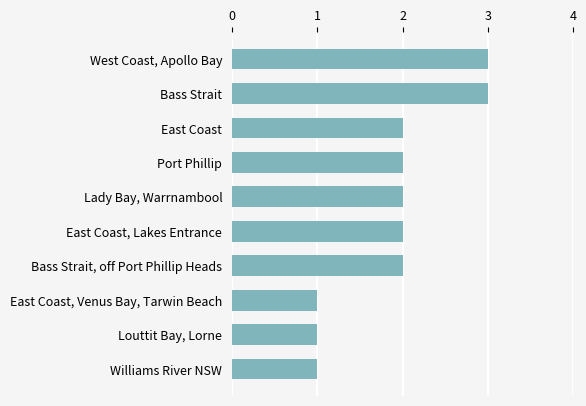

Is it true that the value at East Coast, Lakes Entrance is 2?

True